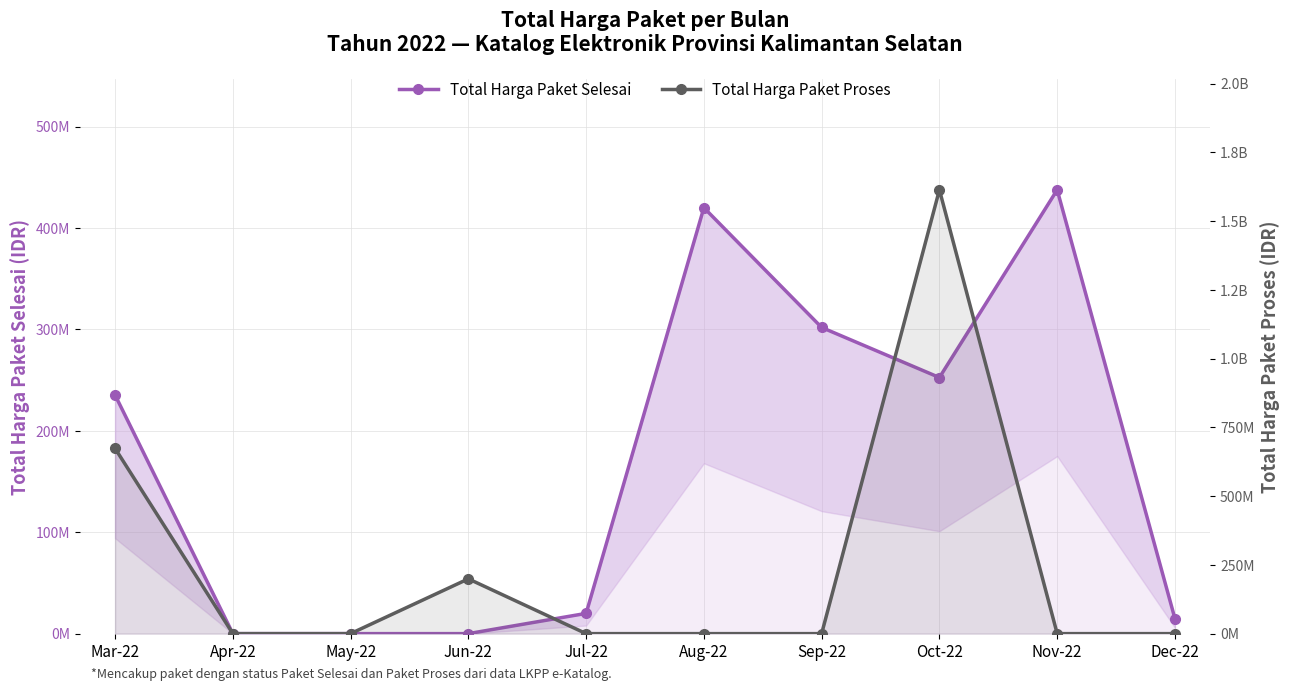

What is the spread (max minus min) of values at Sep-22?

301955000